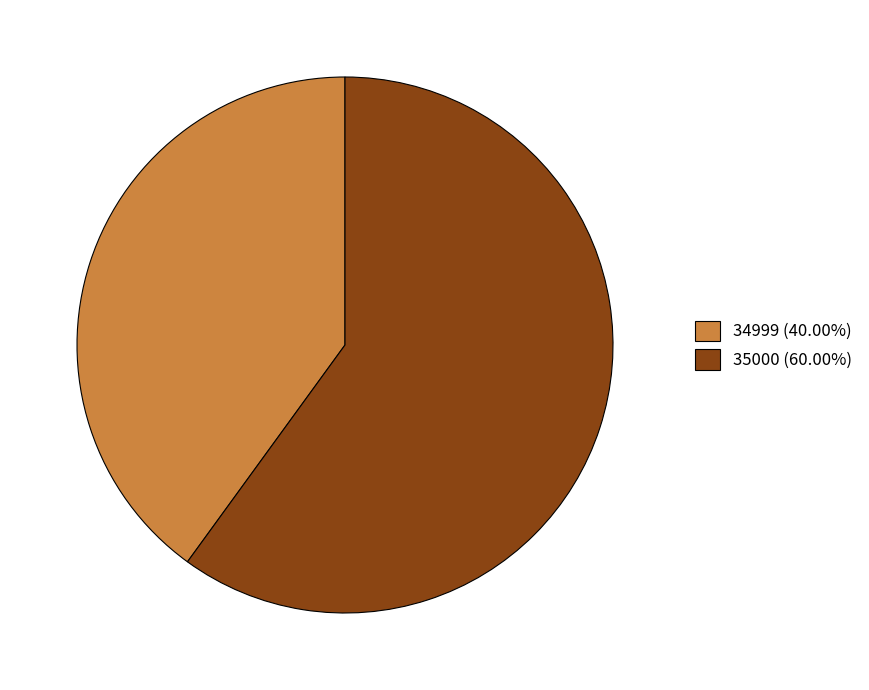

How many slices are in this pie chart?

2